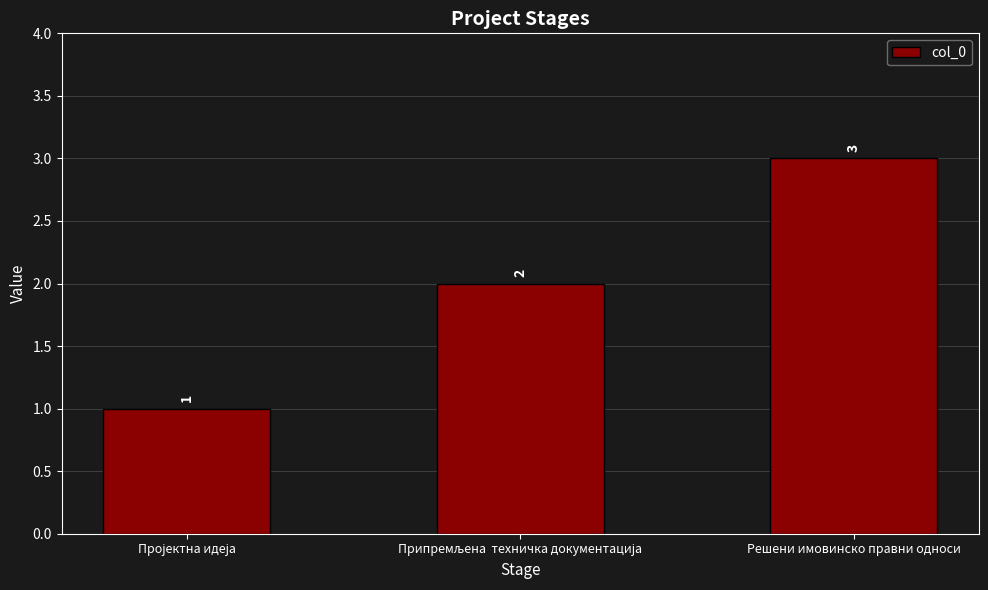

What is the label of the 3rd bar from the left?

Решени имовинско правни односи